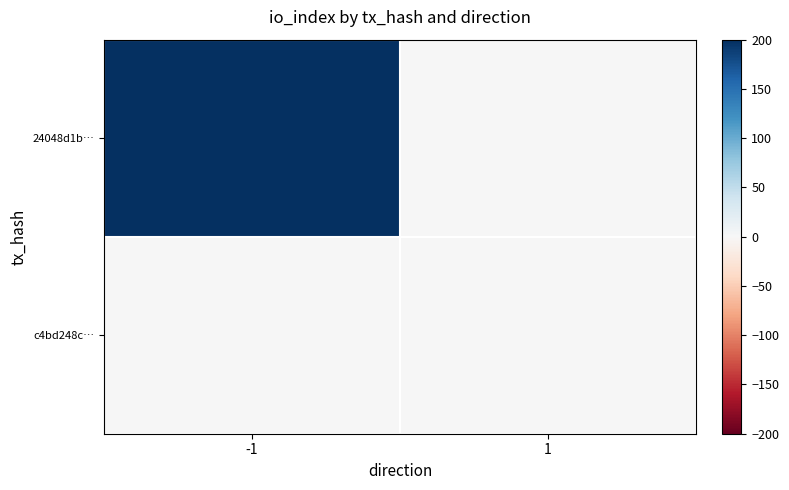

List the series in order of their peak value, lowest first.

c4bd248c…, 24048d1b…